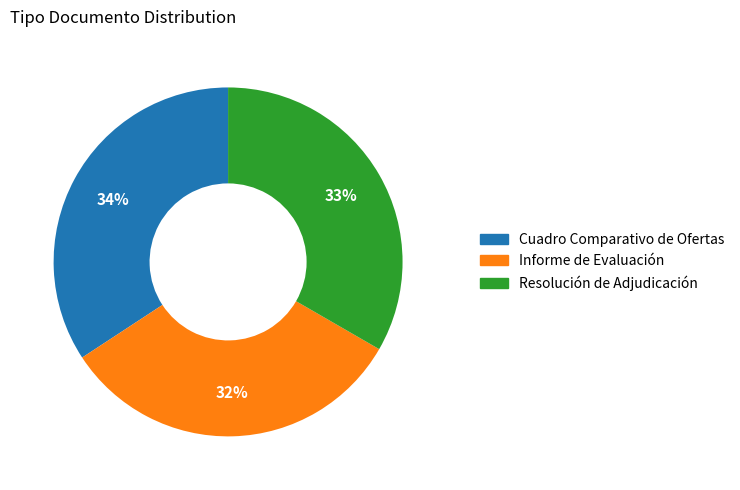

Which category has the smallest portion of the pie?

Informe de Evaluación